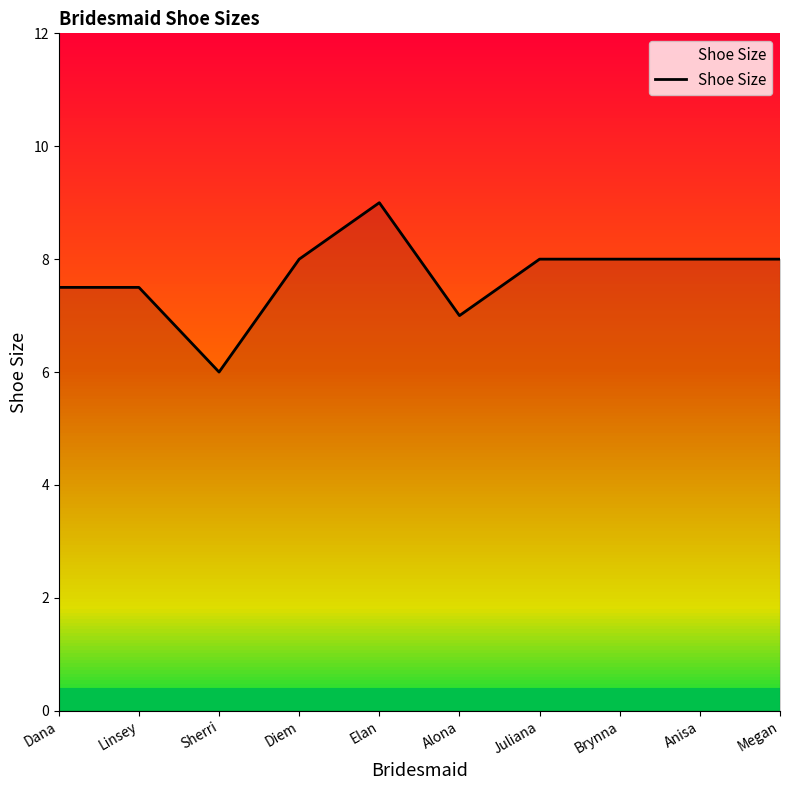

Between Brynna and Linsey, which is larger?

Brynna